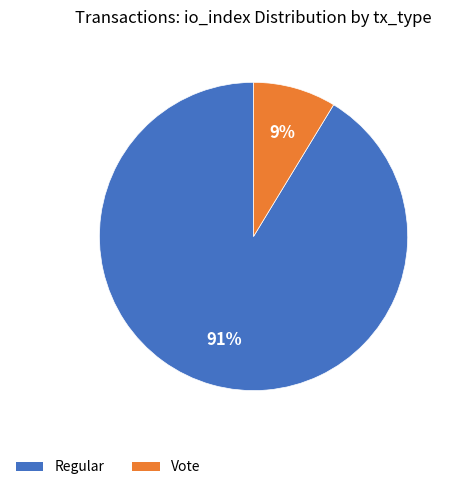

Between Vote and Regular, which is larger?

Regular